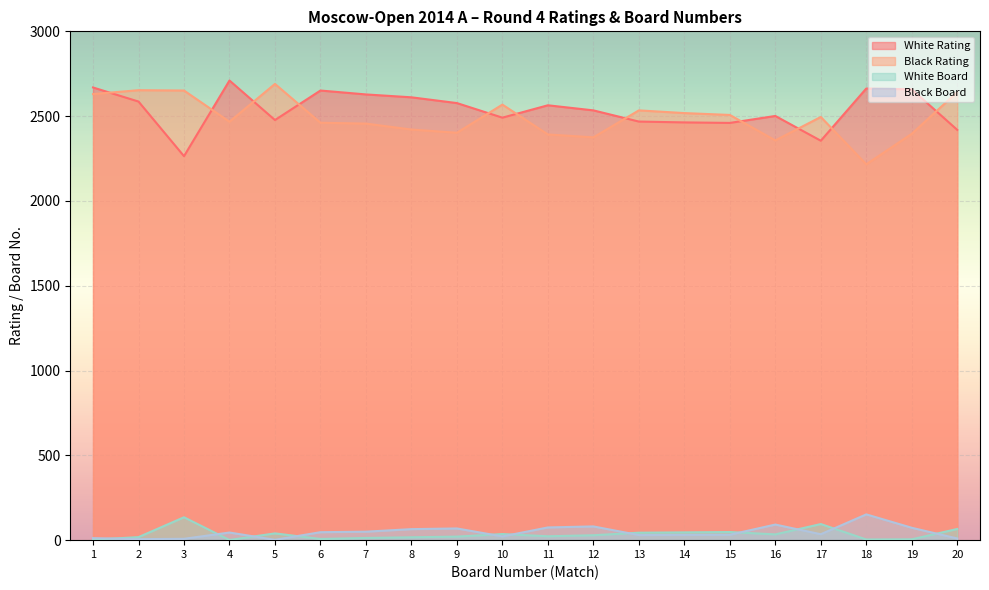

Which series has the largest total across all categories?

White Rating